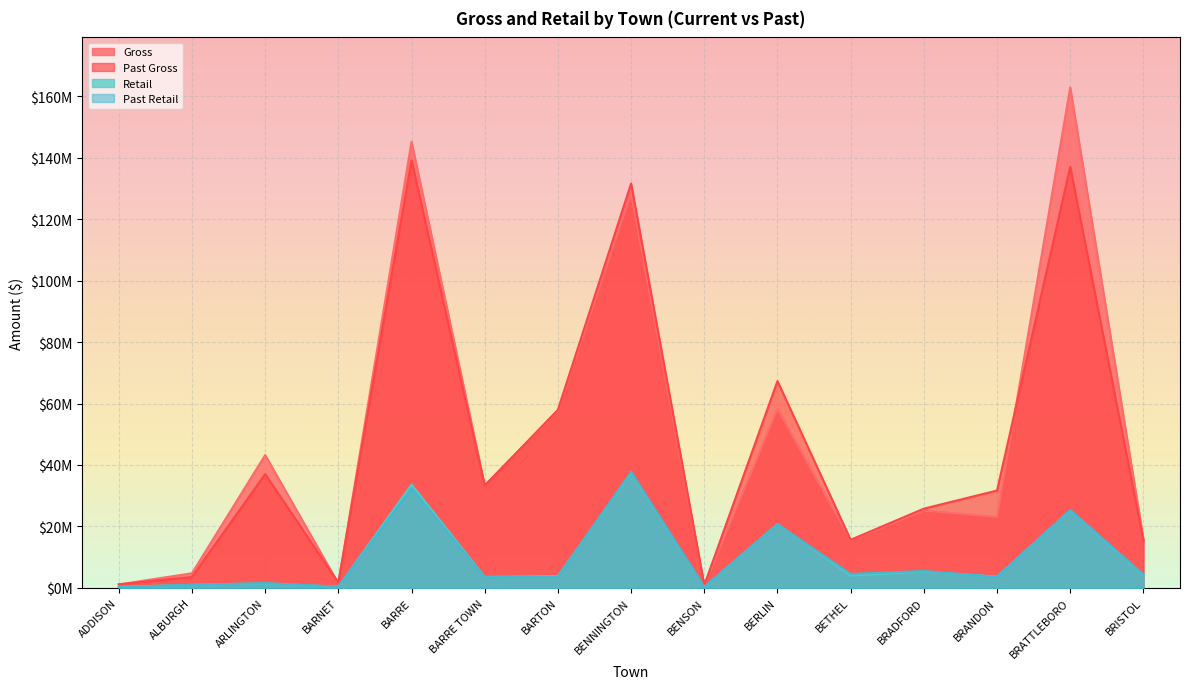

Where is Past Gross nearest to the value 70046931?

BERLIN